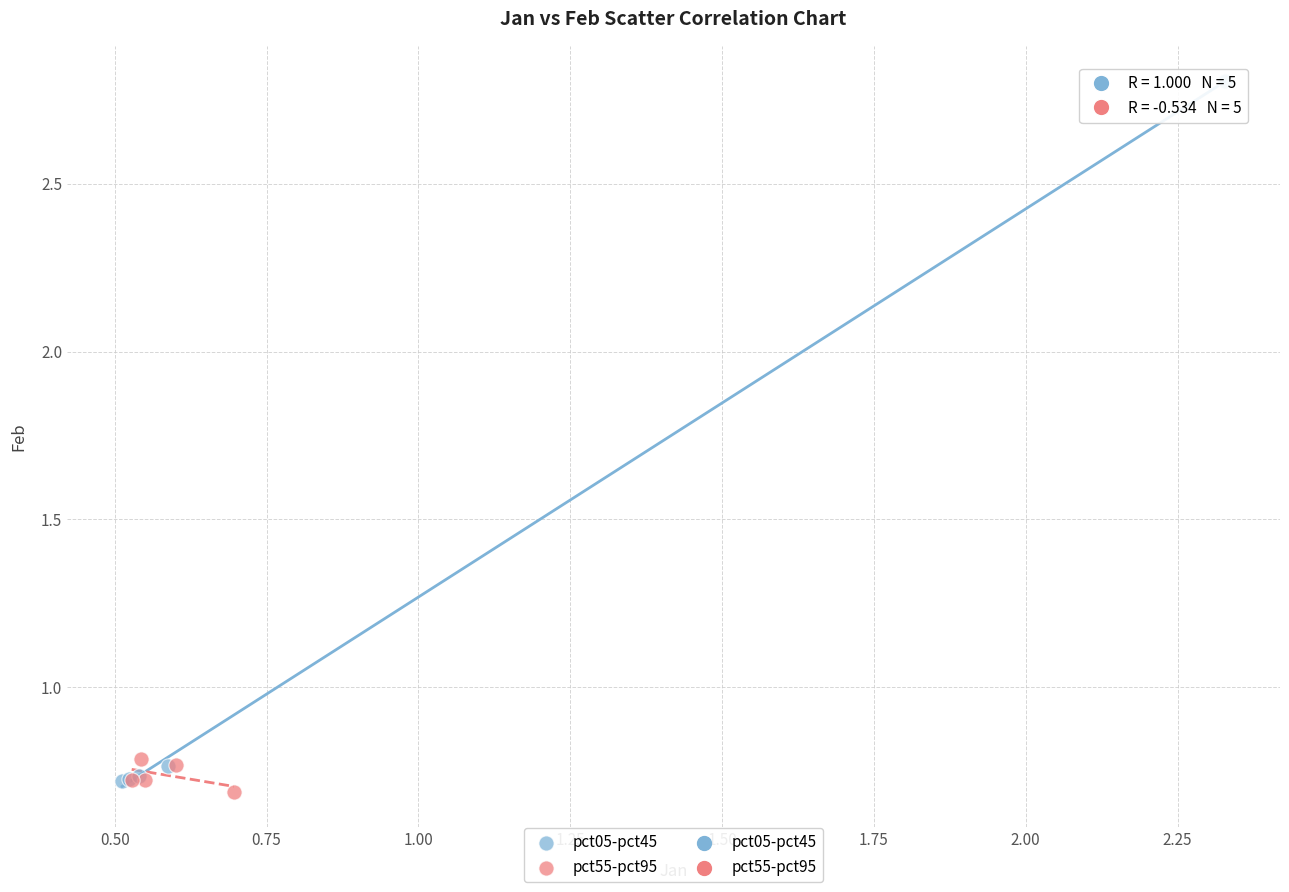

Which series contains the highest Y value?

pct05-pct45